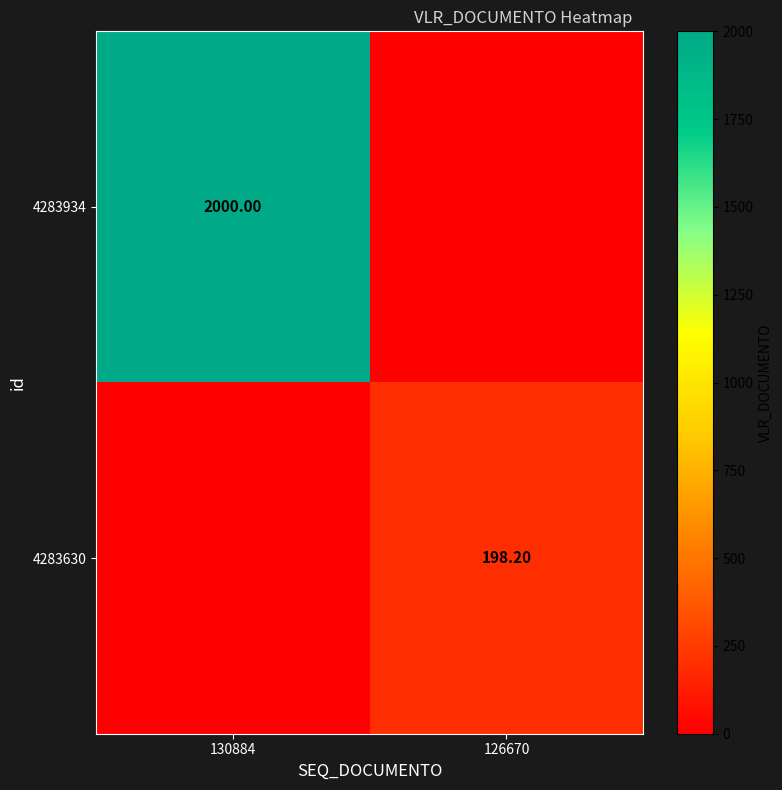

How many categories are shown in the chart?

2